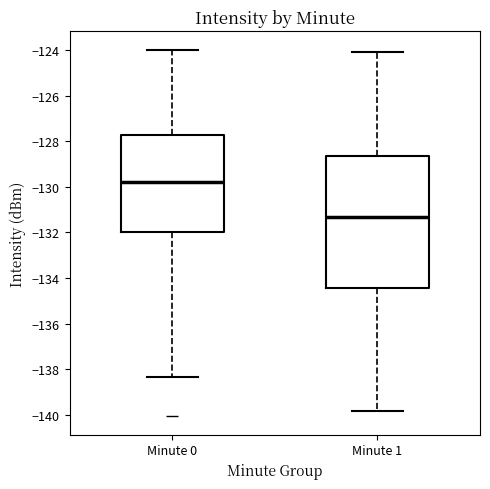

Reading left to right, transcribe this box plot: for each box, give where its median line is, the range the box spans, and where its two whiskers end, as read against the y-axis. The values are not printed on the chart, so give them approximately, as read against the axis.

Minute 0: median -129.8, box -132.0 to -127.8, whiskers -138.4 to -124.0
Minute 1: median -131.4, box -134.4 to -128.6, whiskers -139.8 to -124.0